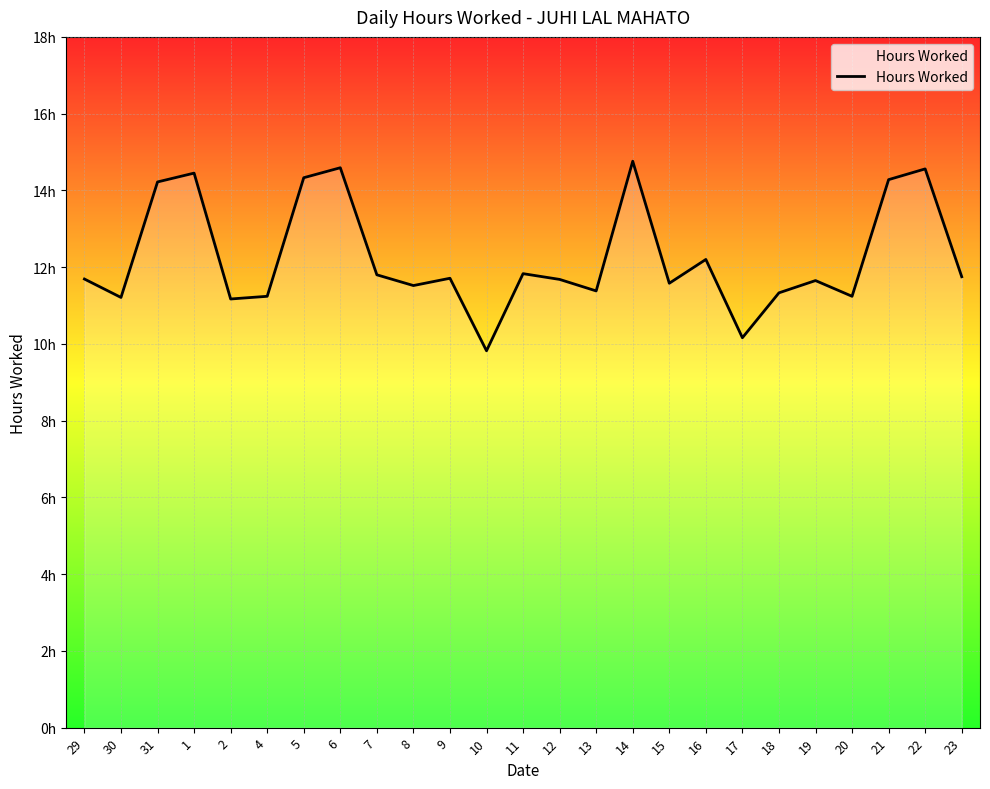

Does the chart display data point markers on the line(s)?

No